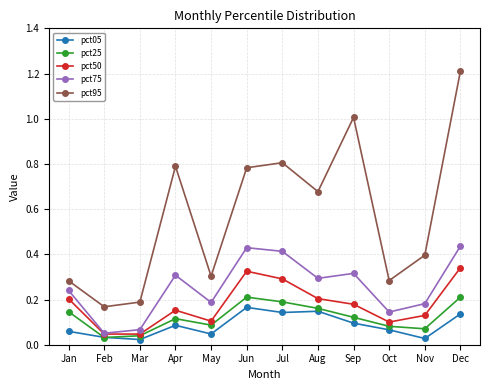

Where is the first local maximum for pct75?

Apr